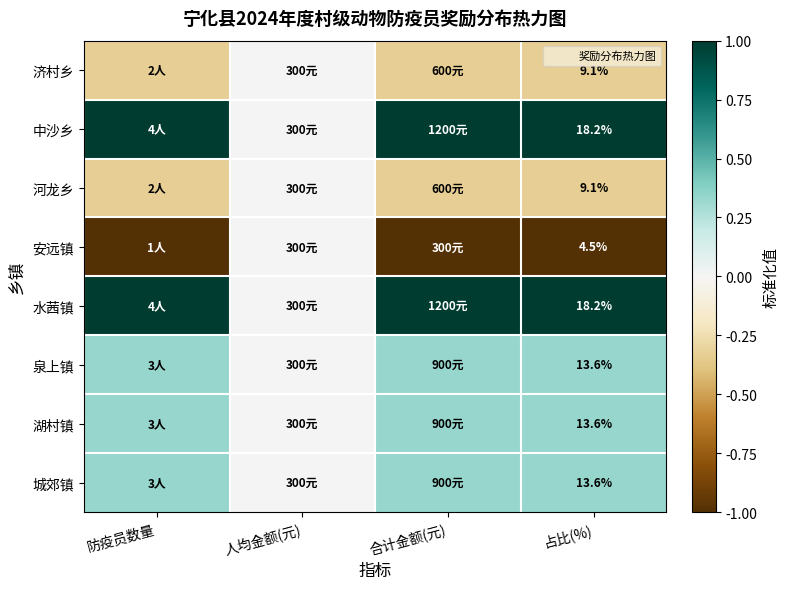

The value of 城郊镇 at 合计金额(元) is 0.1. True or false?

False